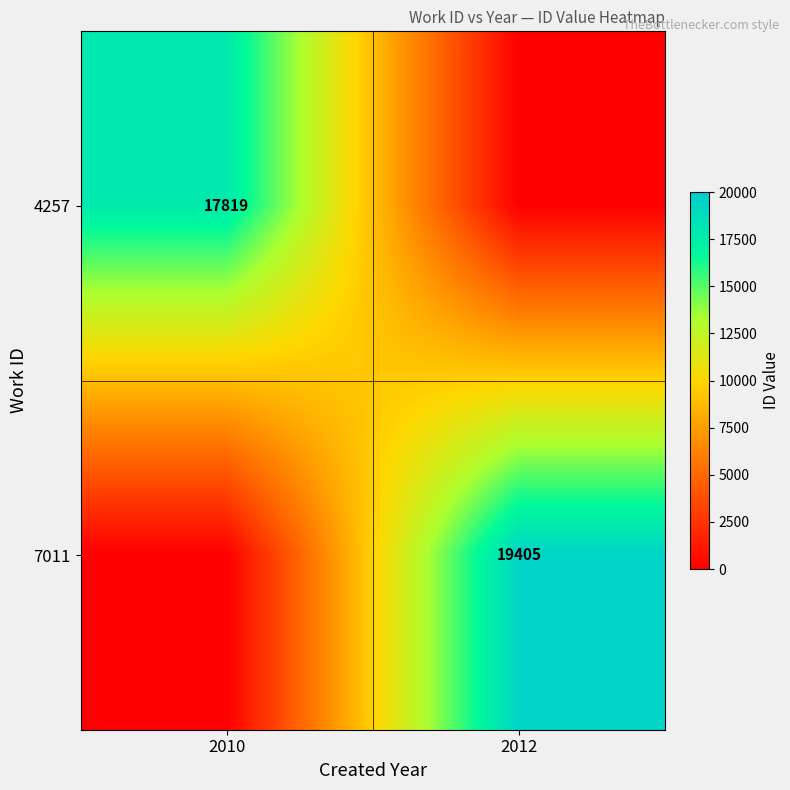

The value of 4257 at 2010 is 17819. True or false?

True